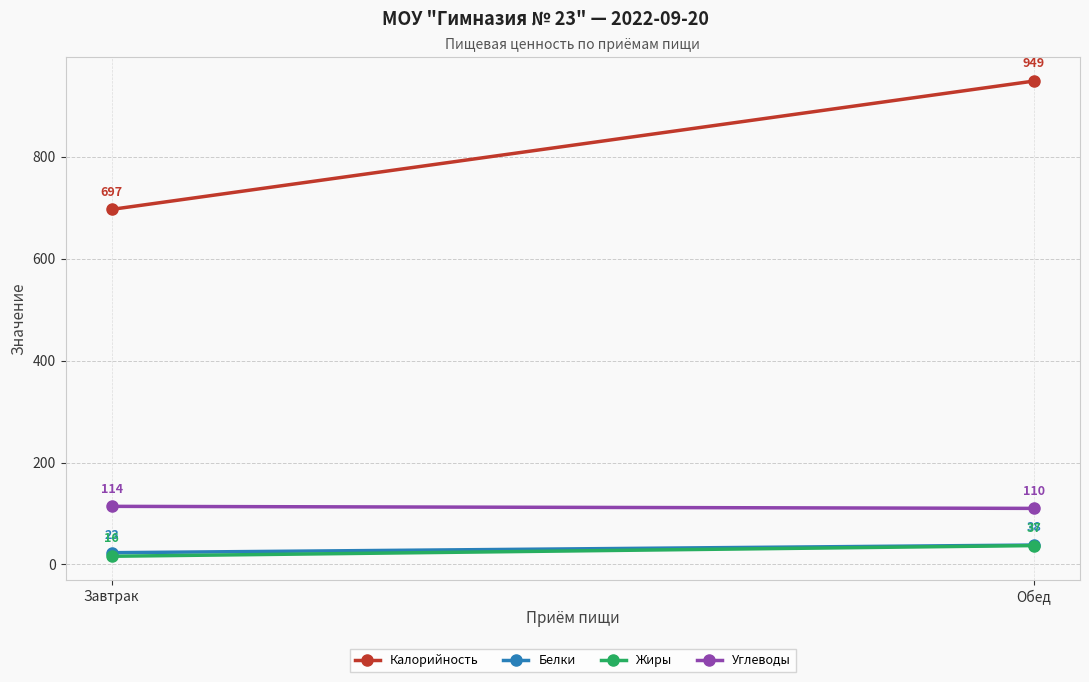

Is it true that Жиры equals 37 at Обед?

True